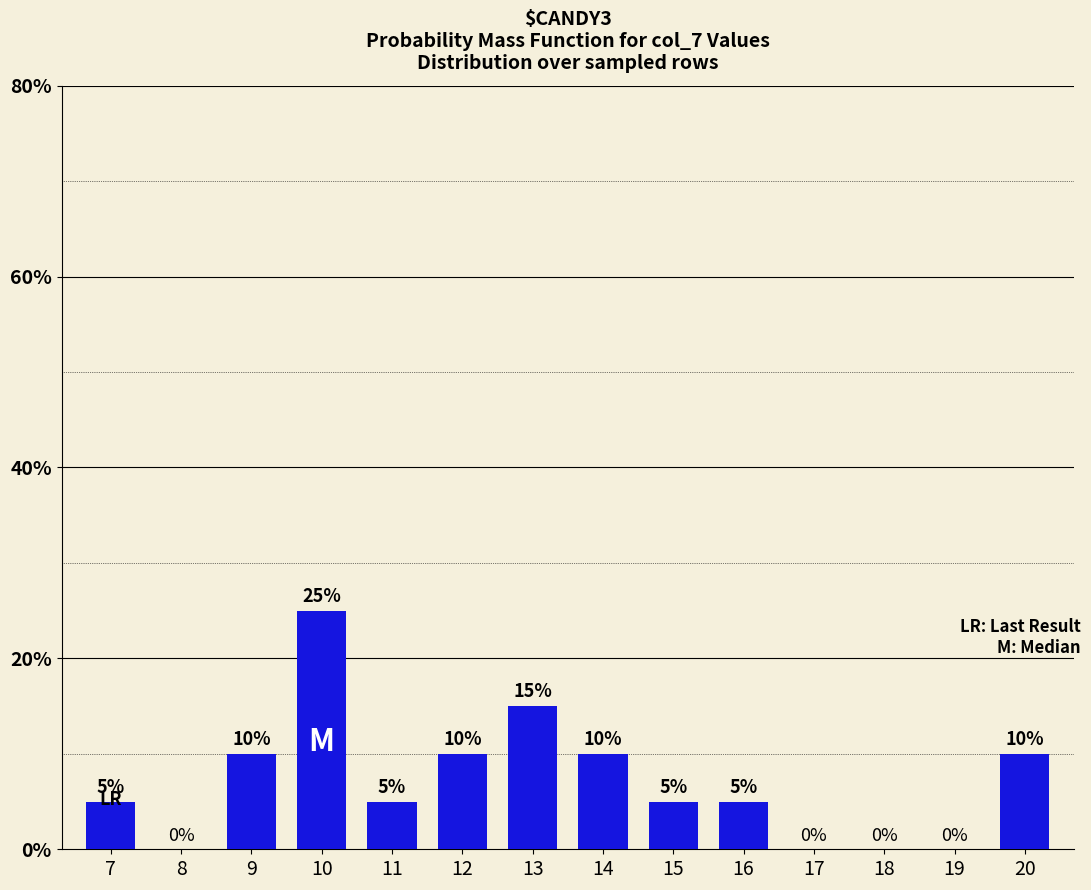

True or false: the data shows 17 at 12.

False